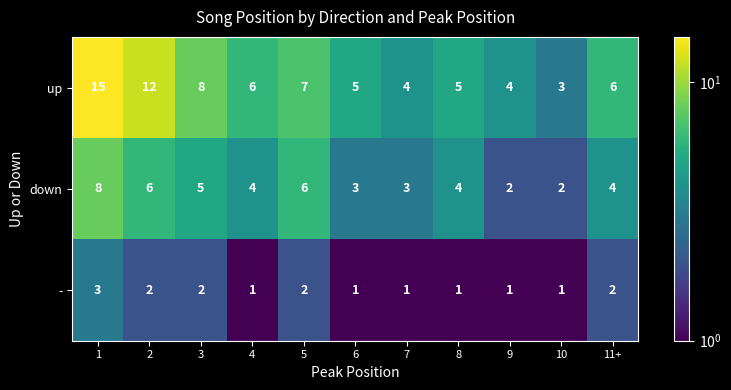

Rank the series by their maximum value, from highest to lowest.

up, down, -